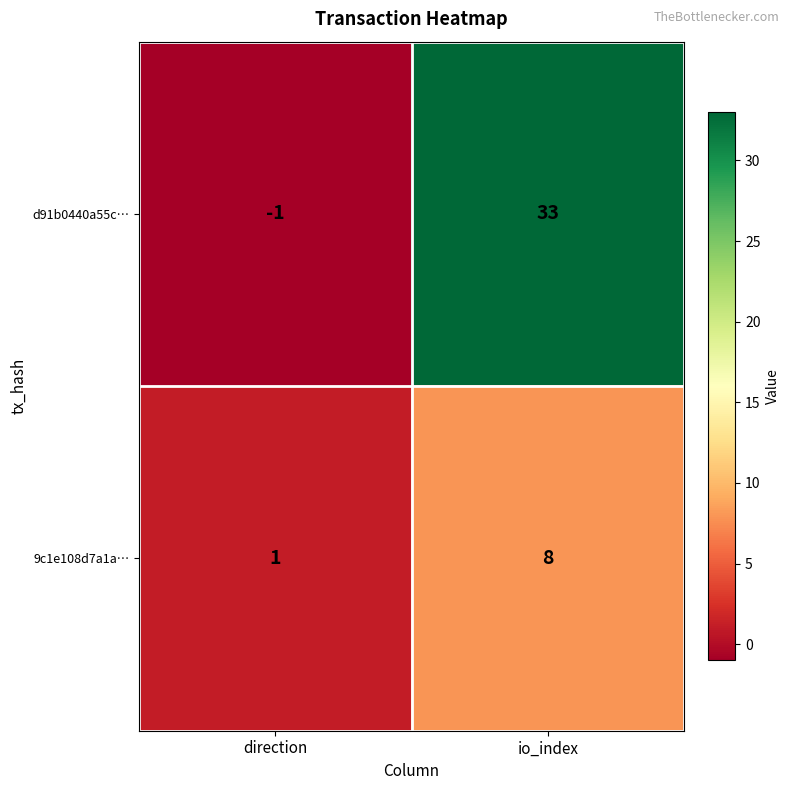

True or false: 9c1e108d7a1a… has a value of 1 at direction.

True